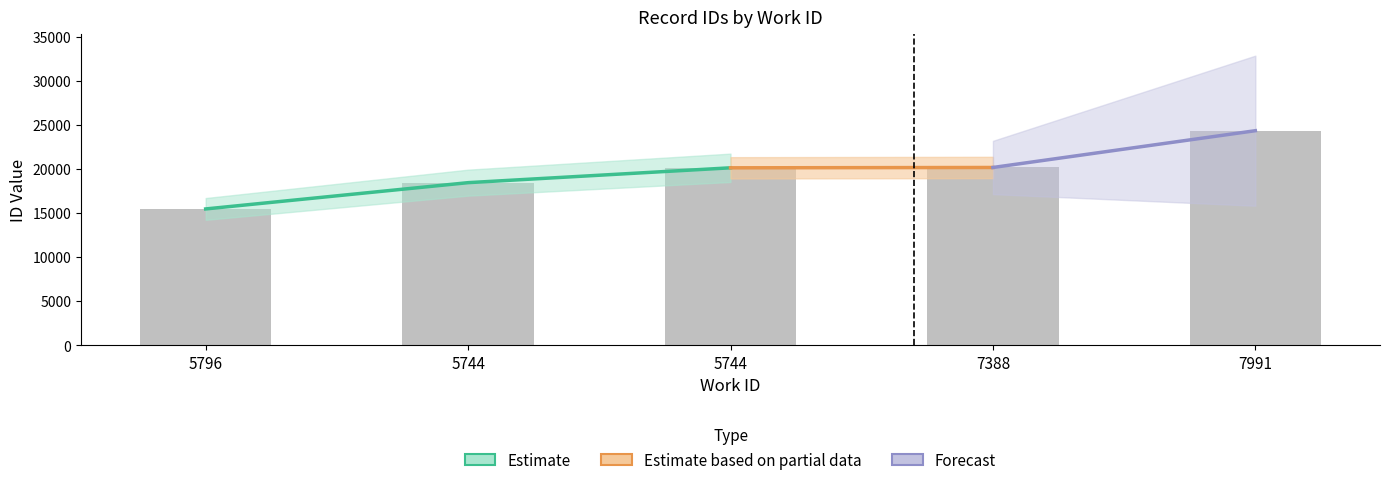

At which label does the data first exceed 20129?

7388